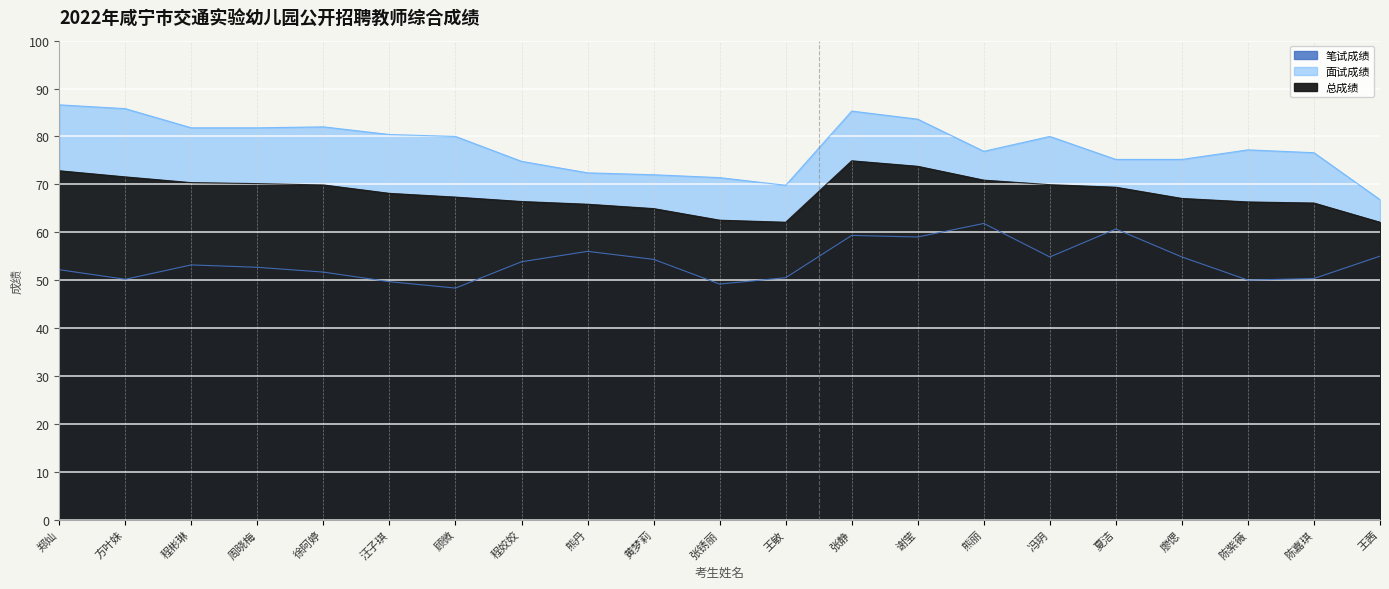

What is the label of the 6th point from the right?

冯玥